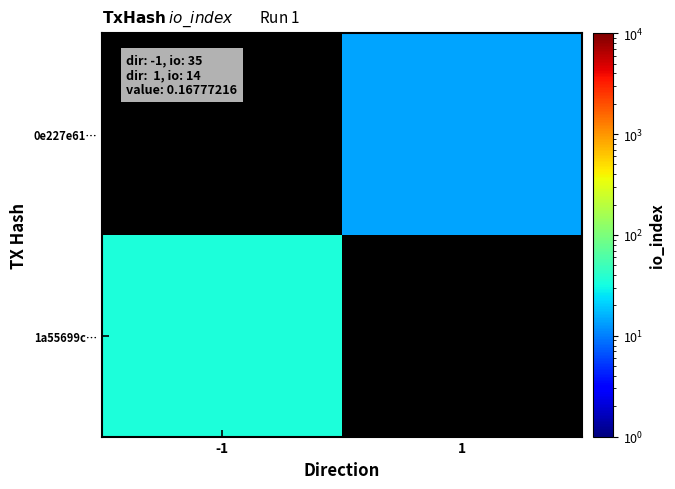

Is the value of 1a55699c… at 1 greater than the value of 0e227e61… at 1?

No